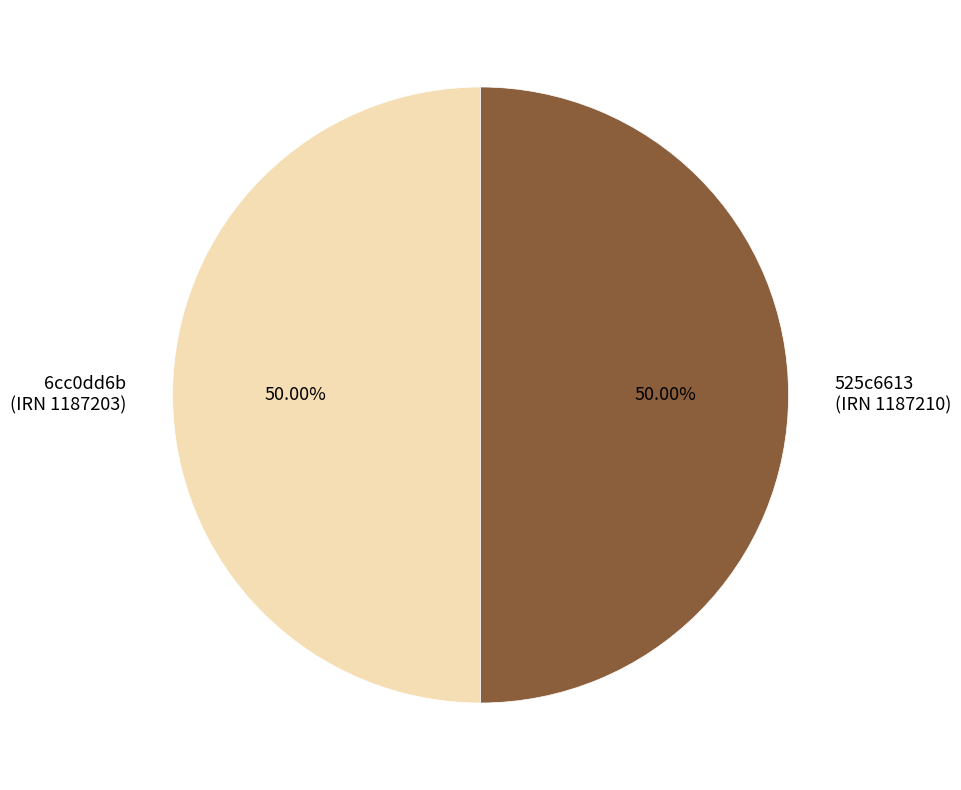

How many slices are in this pie chart?

2